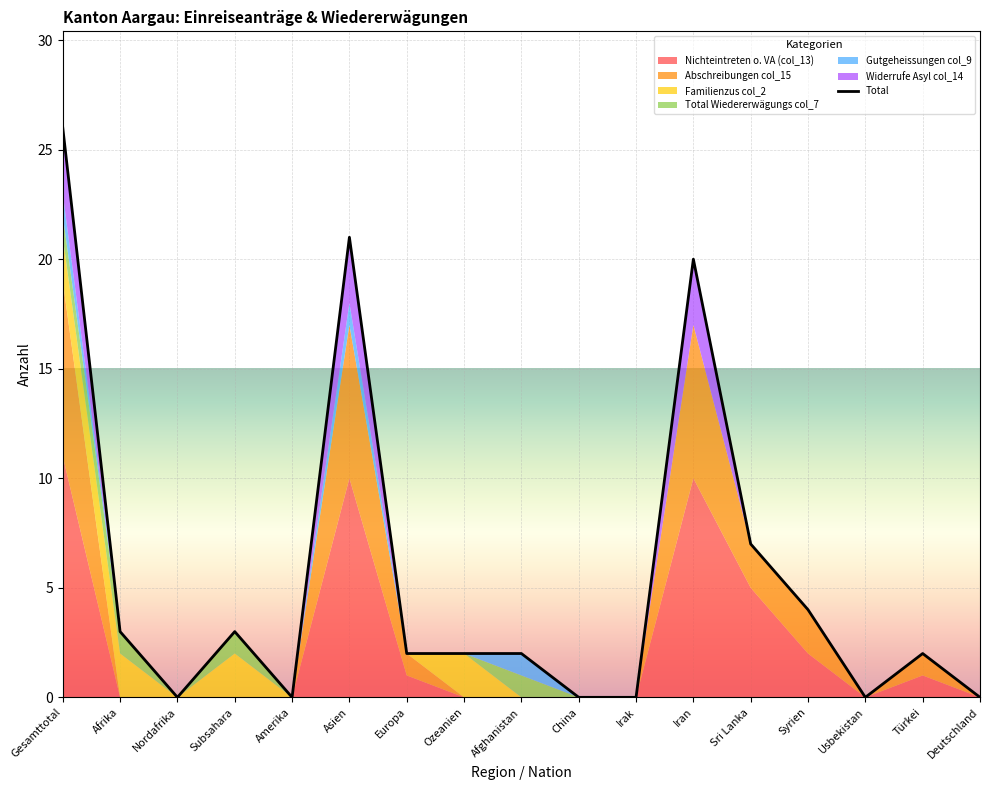

What is the value of the 1st point from the left?

26